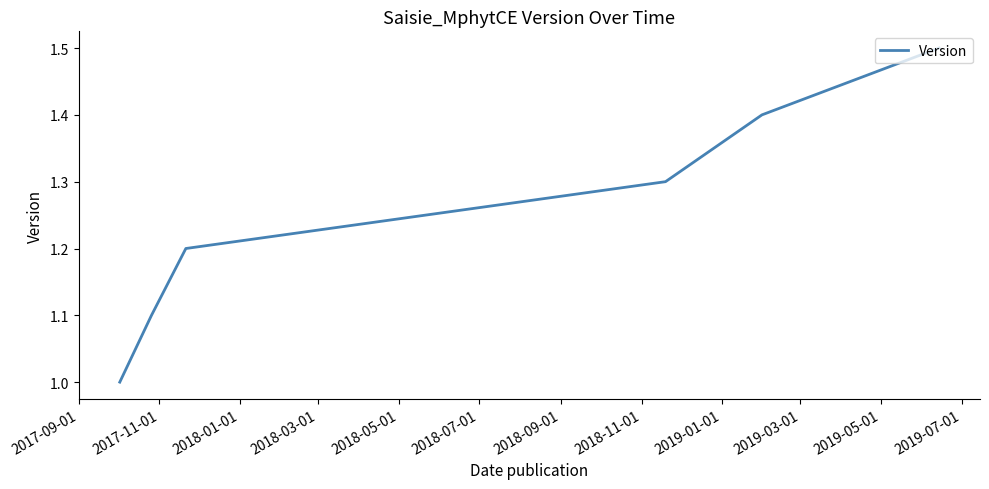

True or false: the data has more than 0 interior local peaks.

False